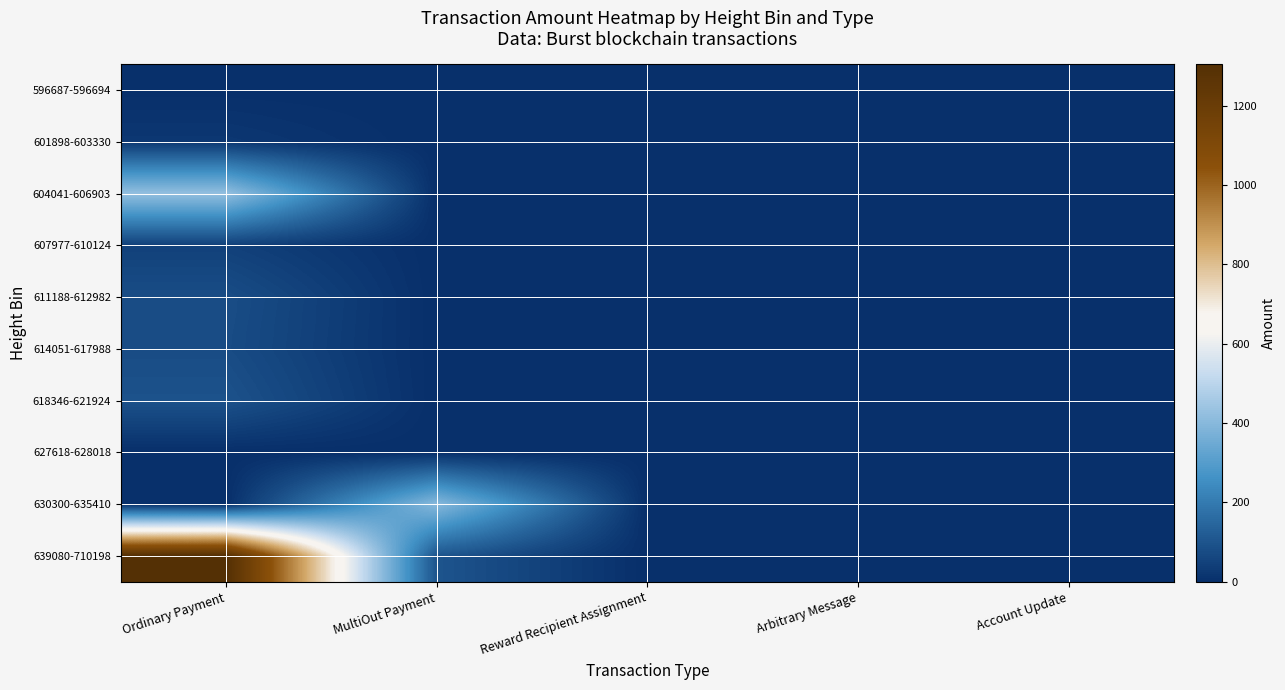

Reading left to right, extract all data points from this chart.

596687-596694: Ordinary Payment=2.0	MultiOut Payment=0.0	Reward Recipient Assignment=0.0	Arbitrary Message=0.0	Account Update=0.0
601898-603330: Ordinary Payment=22.8	MultiOut Payment=0.0	Reward Recipient Assignment=0.0	Arbitrary Message=0.0	Account Update=0.0
604041-606903: Ordinary Payment=423.9	MultiOut Payment=0.0	Reward Recipient Assignment=0.0	Arbitrary Message=0.0	Account Update=0.0
607977-610124: Ordinary Payment=46.1	MultiOut Payment=0.0	Reward Recipient Assignment=0.0	Arbitrary Message=0.0	Account Update=0.0
611188-612982: Ordinary Payment=81.5	MultiOut Payment=0.0	Reward Recipient Assignment=0.0	Arbitrary Message=0.0	Account Update=0.0
614051-617988: Ordinary Payment=78.3	MultiOut Payment=0.0	Reward Recipient Assignment=0.0	Arbitrary Message=0.0	Account Update=0.0
618346-621924: Ordinary Payment=93.7	MultiOut Payment=0.0	Reward Recipient Assignment=0.0	Arbitrary Message=0.0	Account Update=0.0
627618-628018: Ordinary Payment=0.0	MultiOut Payment=0.0	Reward Recipient Assignment=0.0	Arbitrary Message=0.0	Account Update=0.0
630300-635410: Ordinary Payment=0.0	MultiOut Payment=400.6	Reward Recipient Assignment=0.0	Arbitrary Message=0.0	Account Update=0.0
639080-710198: Ordinary Payment=1304.4	MultiOut Payment=100.0	Reward Recipient Assignment=0.0	Arbitrary Message=0.0	Account Update=0.0